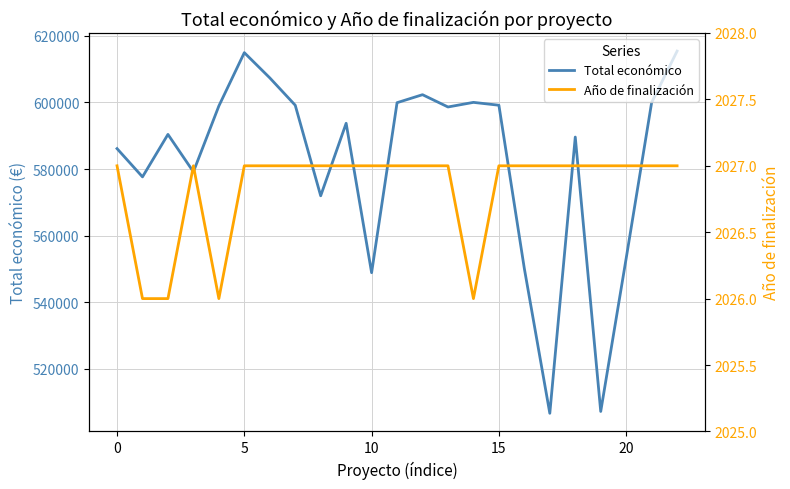

How many interior local valleys does the Año de finalización series have?

2